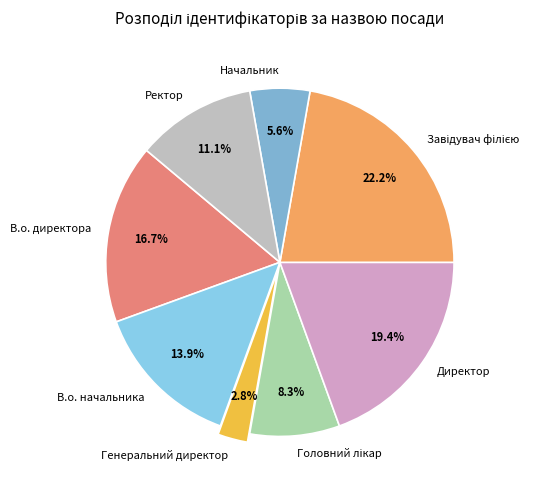

Is the sum of В.о. начальника and Начальник greater than half?

No